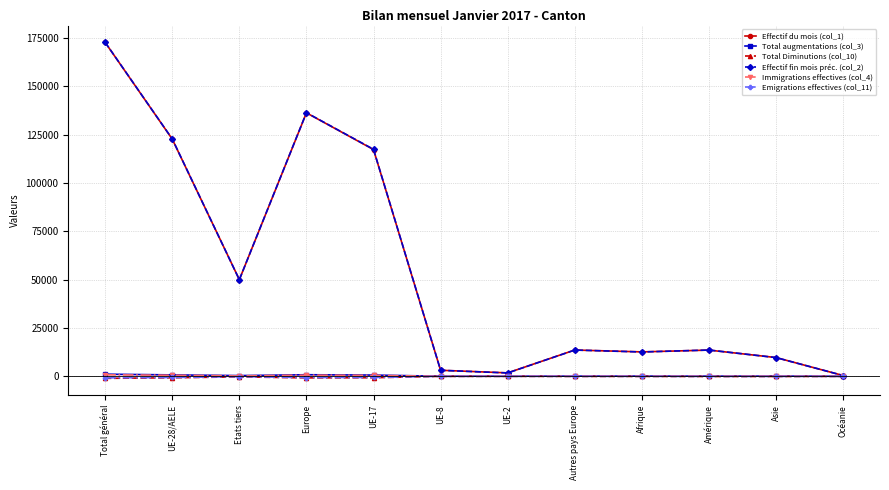

How many distinct data groups are displayed?

6